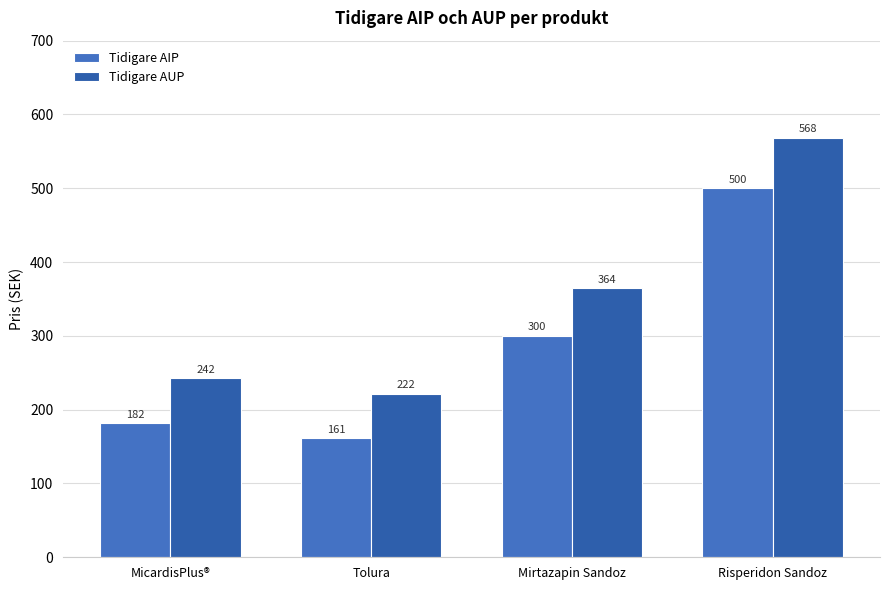

Reading left to right, what are all the values shown in this chart?

Tidigare AIP: 181.7	161.0	300.0	500.0
Tidigare AUP: 242.5	221.5	364.5	568.5